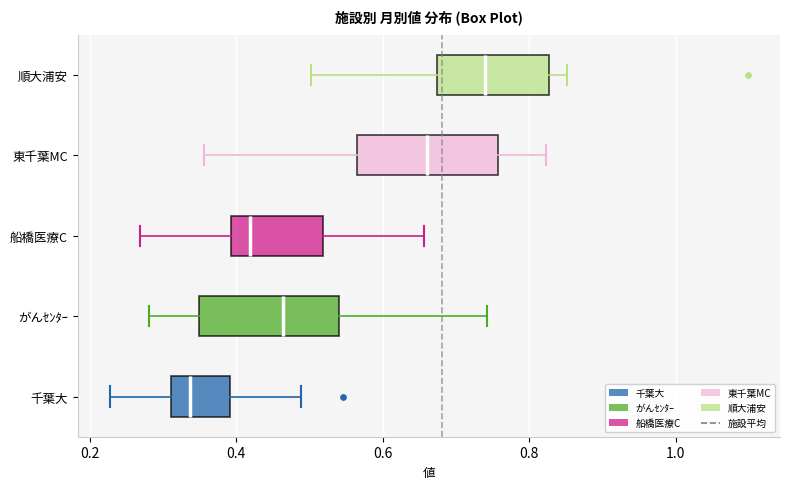

Reading bottom to top, transcribe this box plot: for each box, give where its median line is, the range the box spans, and where its two whiskers end, as read against the x-axis. The values are not printed on the chart, so give them approximately, as read against the axis.

千葉大: median 0.34, box 0.32 to 0.40, whiskers 0.22 to 0.48
がんｾﾝﾀｰ: median 0.46, box 0.34 to 0.54, whiskers 0.28 to 0.74
船橋医療C: median 0.42, box 0.40 to 0.52, whiskers 0.26 to 0.66
東千葉MC: median 0.66, box 0.56 to 0.76, whiskers 0.36 to 0.82
順大浦安: median 0.74, box 0.68 to 0.82, whiskers 0.50 to 0.86